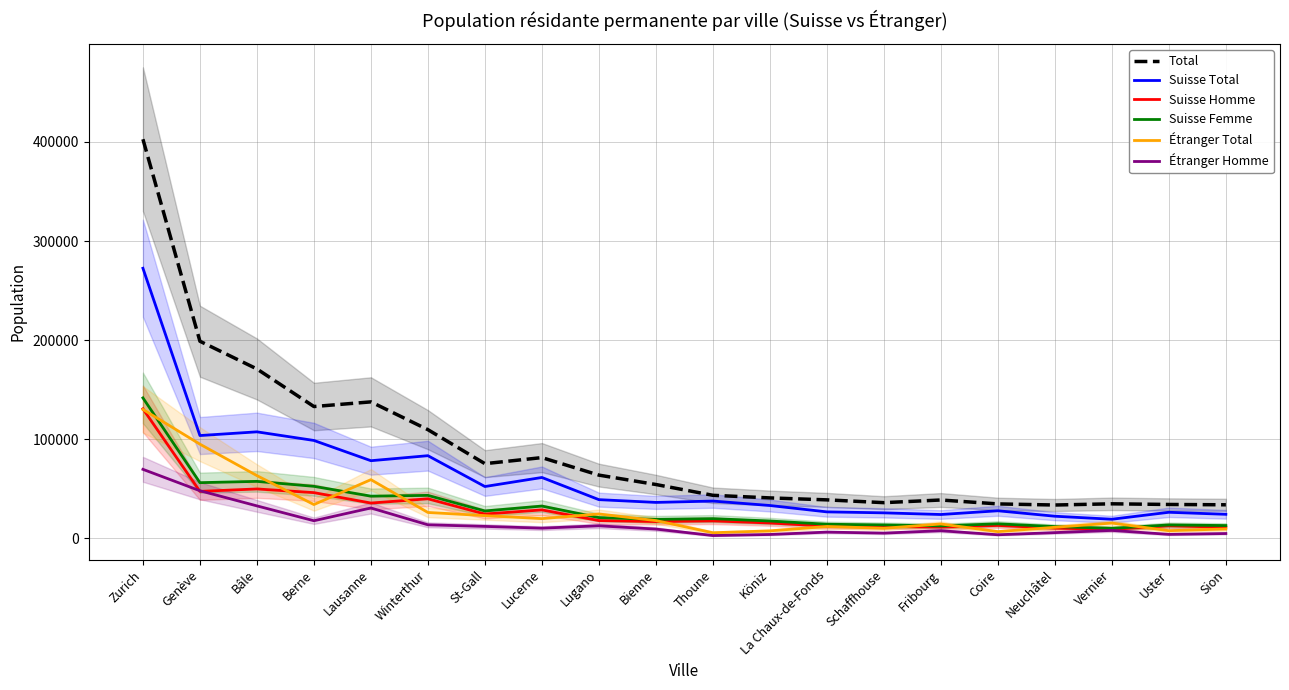

Which series has the largest total across all categories?

Total